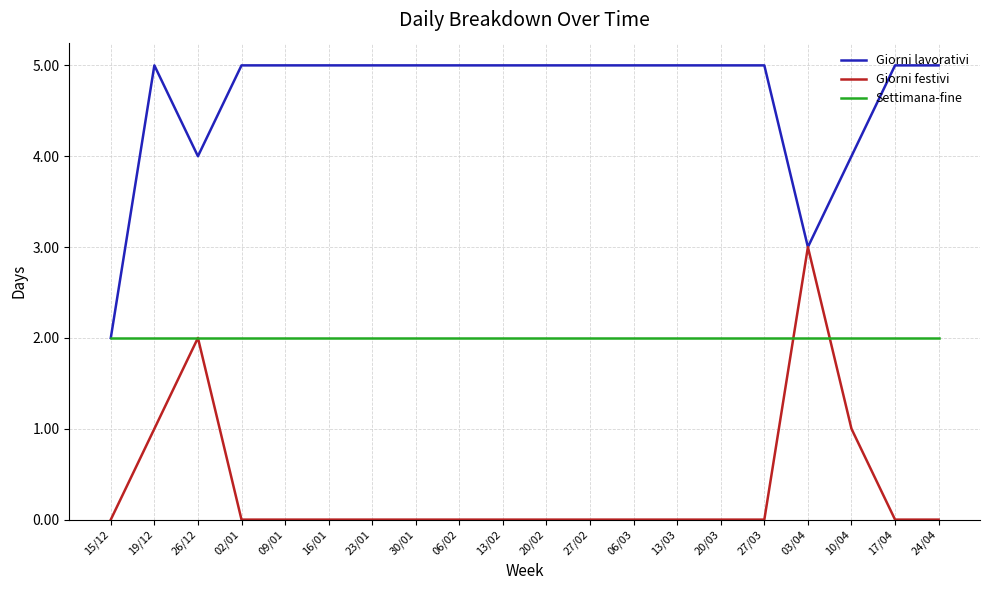

What position from the left is 06/03?

13